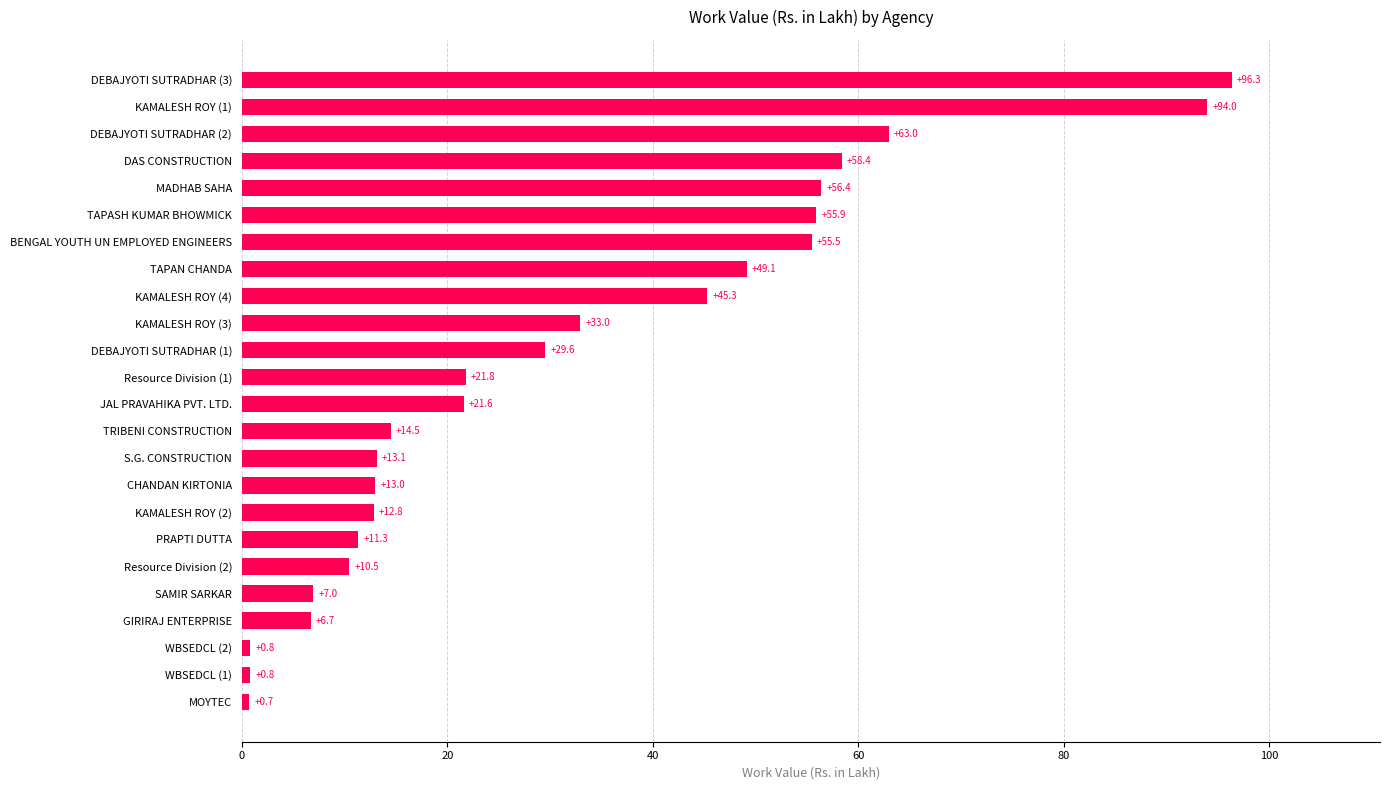

What is the approximate value at KAMALESH ROY (4)?

45.3